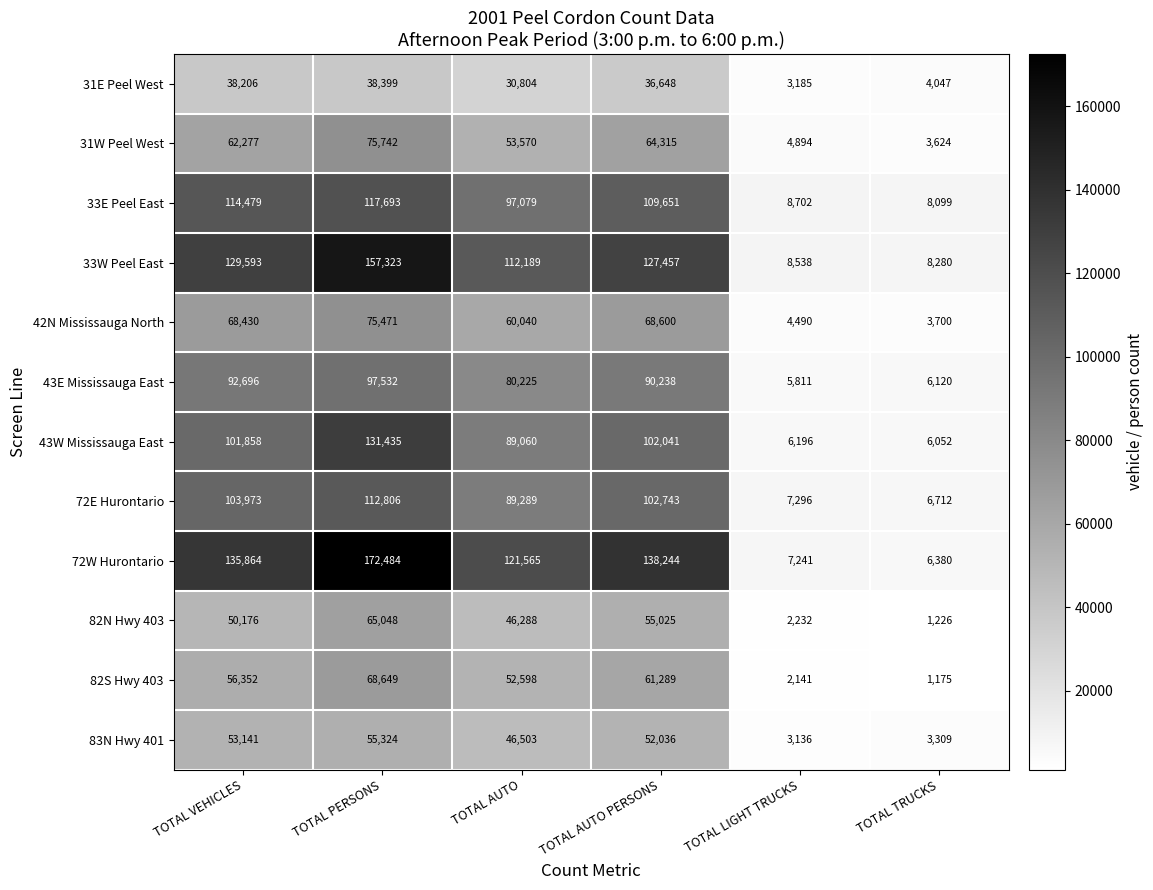

Rank the categories by 72W Hurontario value from highest to lowest.

TOTAL PERSONS, TOTAL AUTO PERSONS, TOTAL VEHICLES, TOTAL AUTO, TOTAL LIGHT TRUCKS, TOTAL TRUCKS